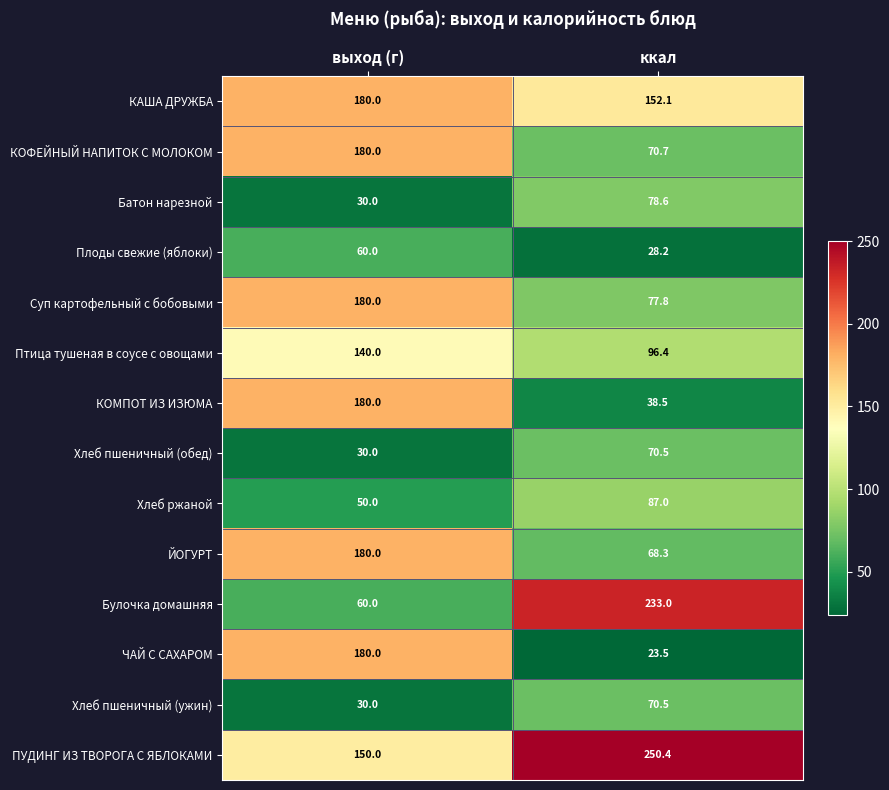

Reading left to right, extract all data points from this chart.

КАША ДРУЖБА: выход (г)=180.0	ккал=152.1
КОФЕЙНЫЙ НАПИТОК С МОЛОКОМ: выход (г)=180.0	ккал=70.7
Батон нарезной: выход (г)=30.0	ккал=78.6
Плоды свежие (яблоки): выход (г)=60.0	ккал=28.2
Суп картофельный с бобовыми: выход (г)=180.0	ккал=77.8
Птица тушеная в соусе с овощами: выход (г)=140.0	ккал=96.4
КОМПОТ ИЗ ИЗЮМА: выход (г)=180.0	ккал=38.5
Хлеб пшеничный (обед): выход (г)=30.0	ккал=70.5
Хлеб ржаной: выход (г)=50.0	ккал=87.0
ЙОГУРТ: выход (г)=180.0	ккал=68.3
Булочка домашняя: выход (г)=60.0	ккал=233.0
ЧАЙ С САХАРОМ: выход (г)=180.0	ккал=23.5
Хлеб пшеничный (ужин): выход (г)=30.0	ккал=70.5
ПУДИНГ ИЗ ТВОРОГА С ЯБЛОКАМИ: выход (г)=150.0	ккал=250.4